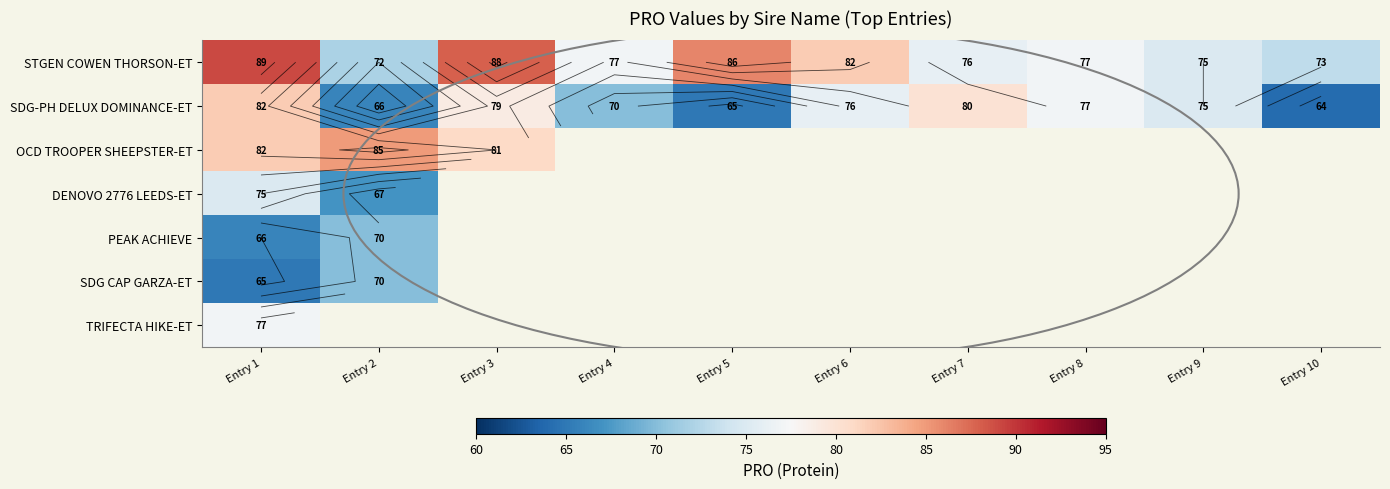

Which series has the largest range (max minus min)?

SDG-PH DELUX DOMINANCE-ET